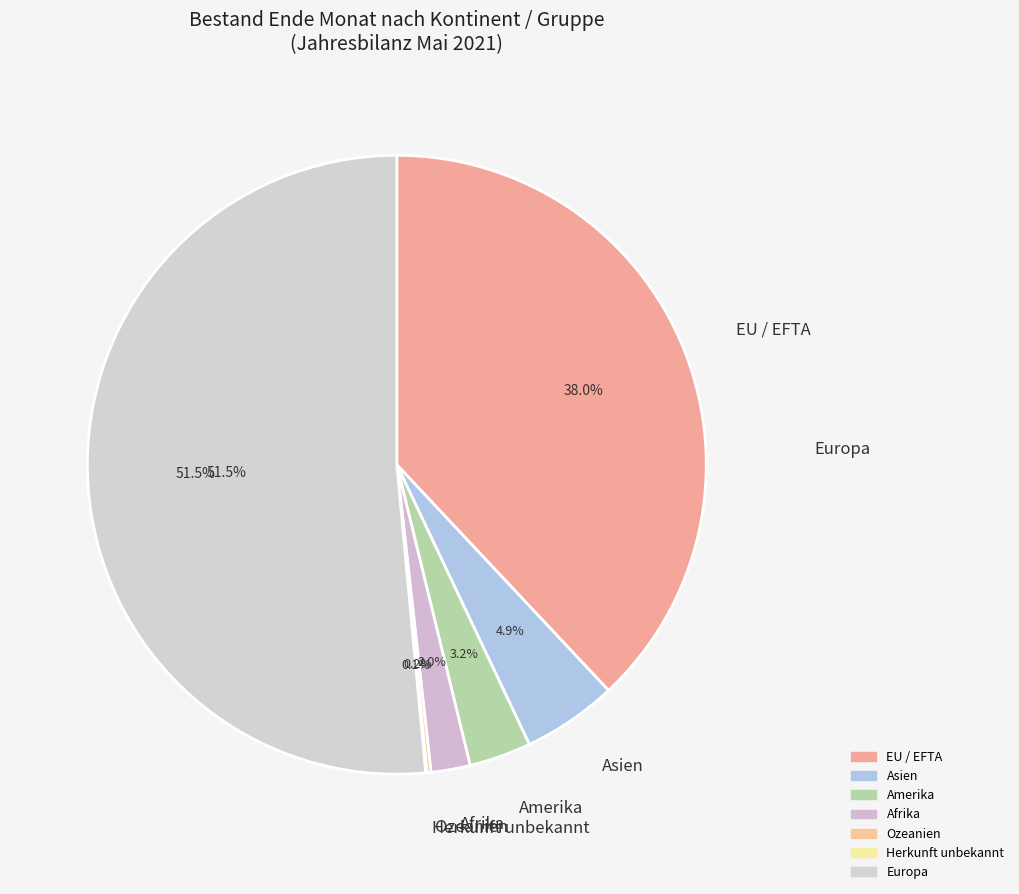

Count the number of slices in the pie.

7